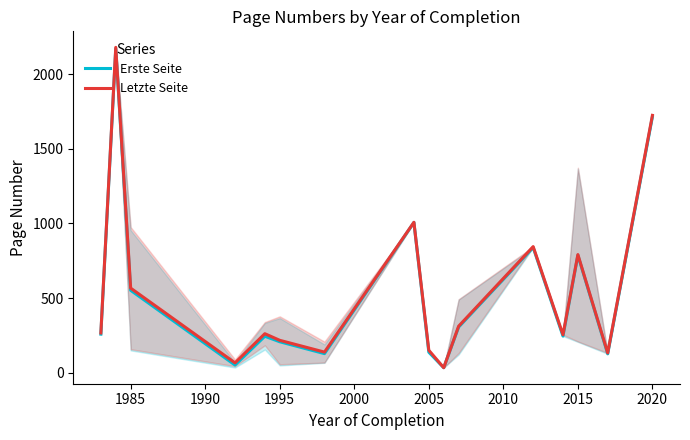

The value of Letzte Seite at 1995 is 216.7. True or false?

True